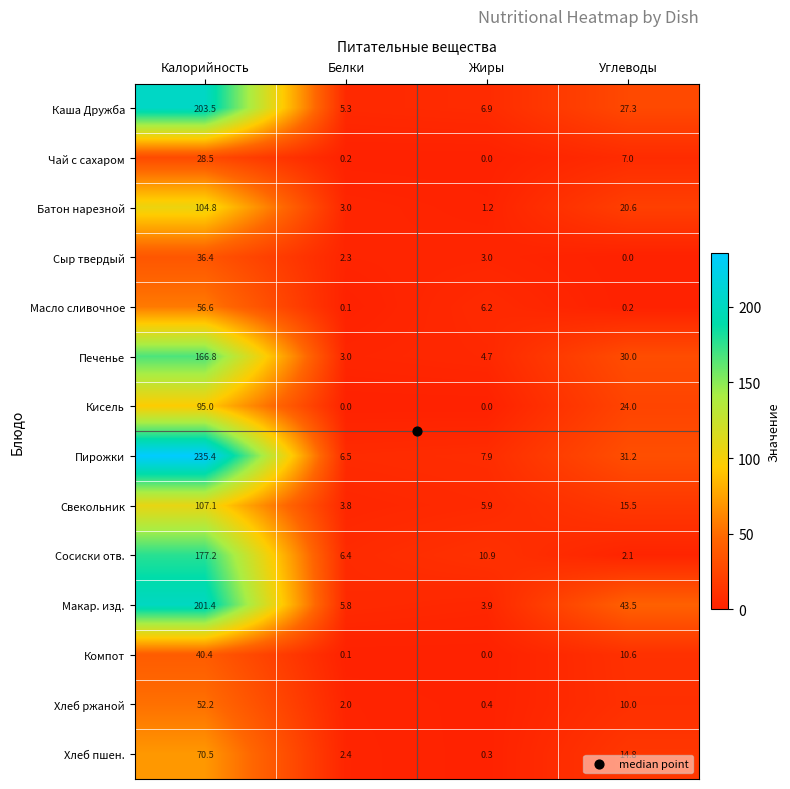

What is the difference between the highest and lowest values at Белки?

6.5